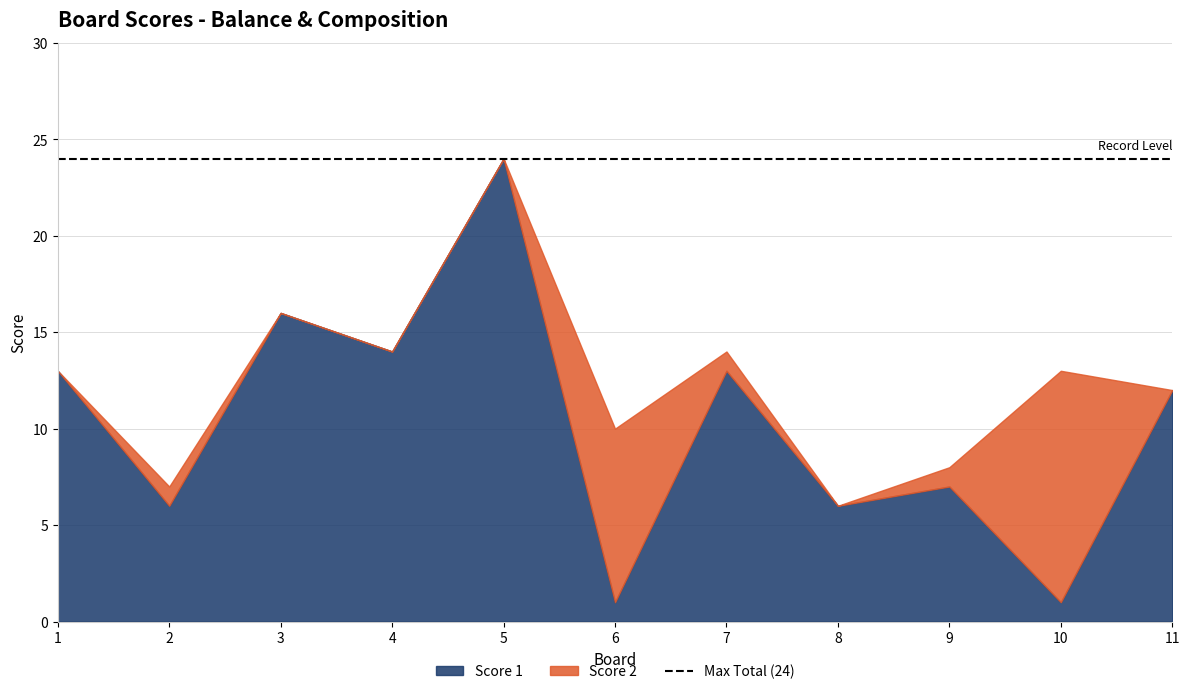

Which label corresponds to the smallest value in the chart?

1